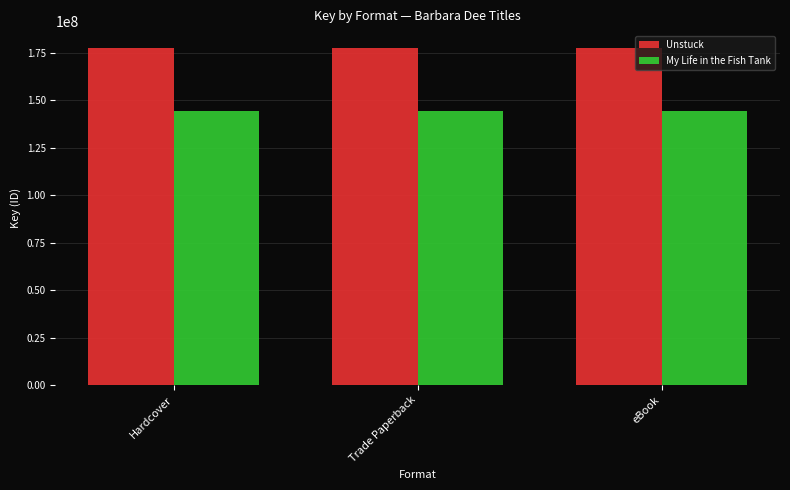

Reading right to left, transcribe all the data shown in this chart.

Unstuck: eBook=177618522	Trade Paperback=177618522	Hardcover=177618522
My Life in the Fish Tank: eBook=144627871	Trade Paperback=144627871	Hardcover=144627871